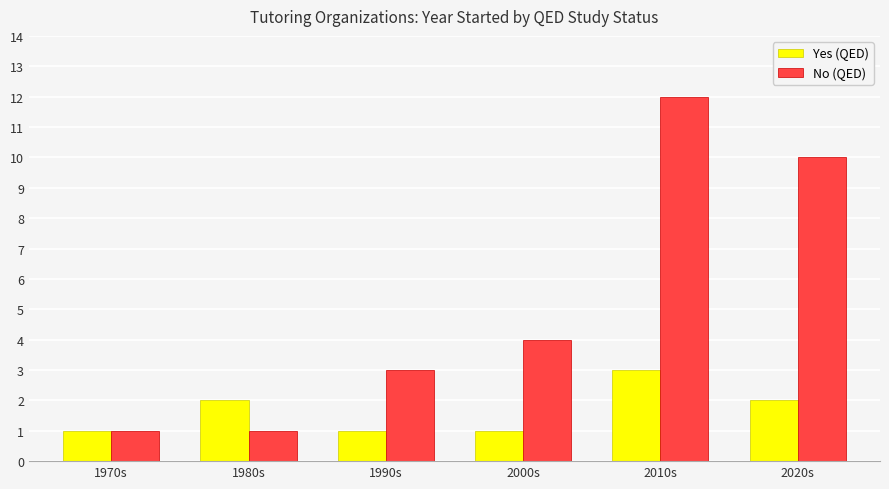

Which series has the widest spread of values?

No (QED)